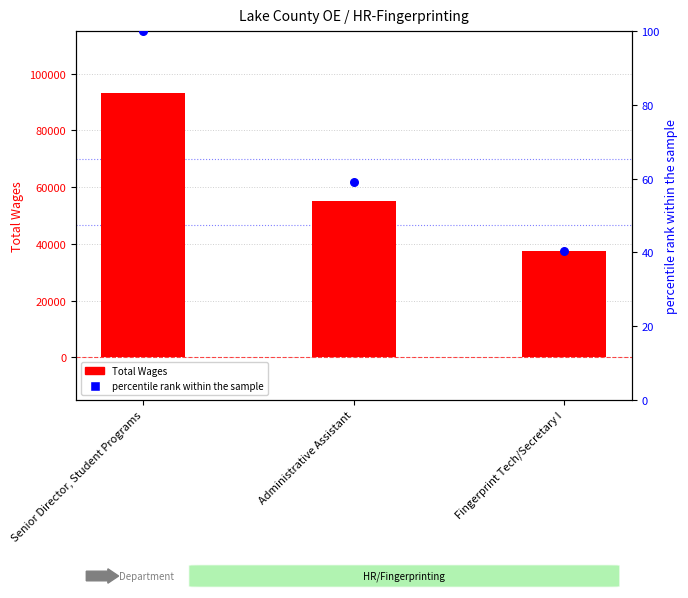

Which series has the largest total across all categories?

Total Wages